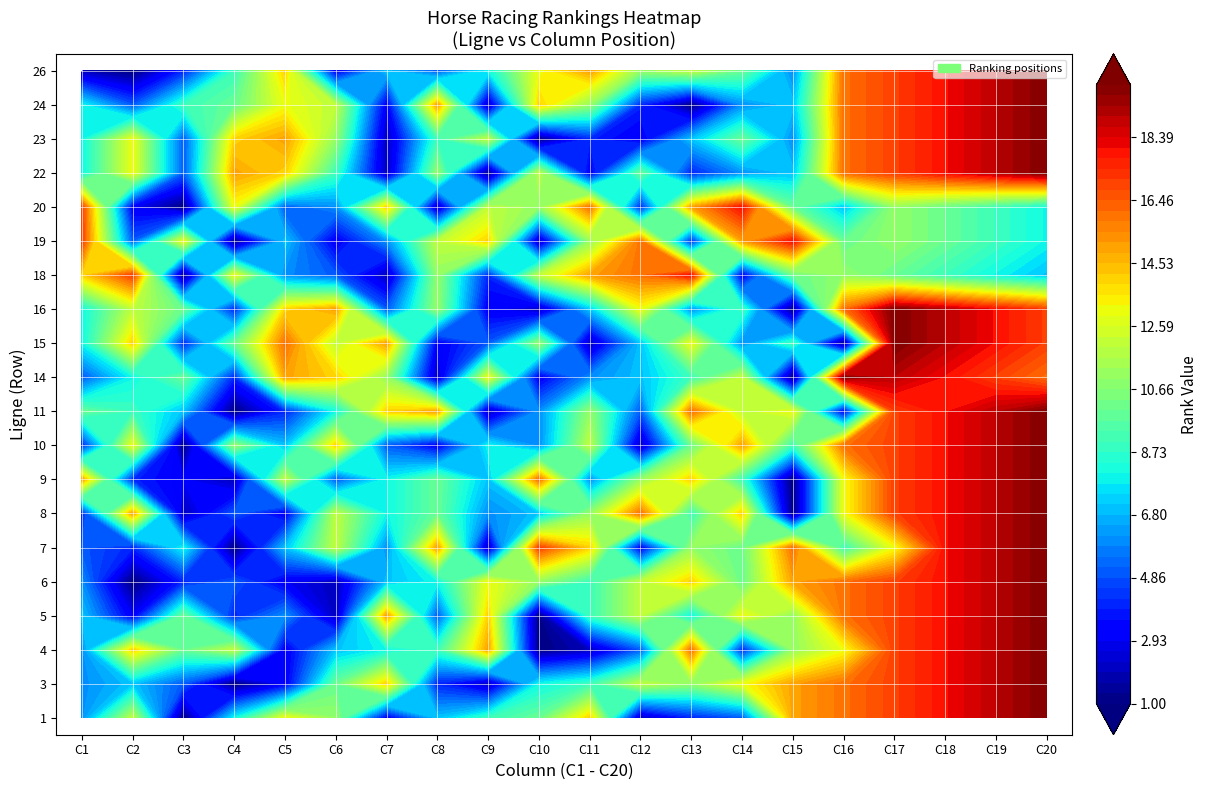

What is the total value across all series at 11?

171